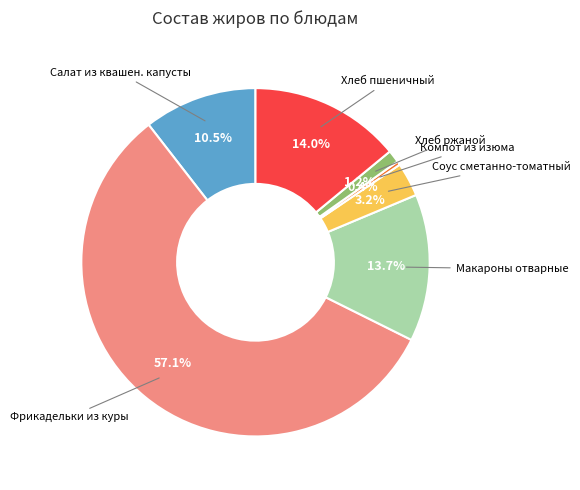

Does any single category account for the majority?

Yes